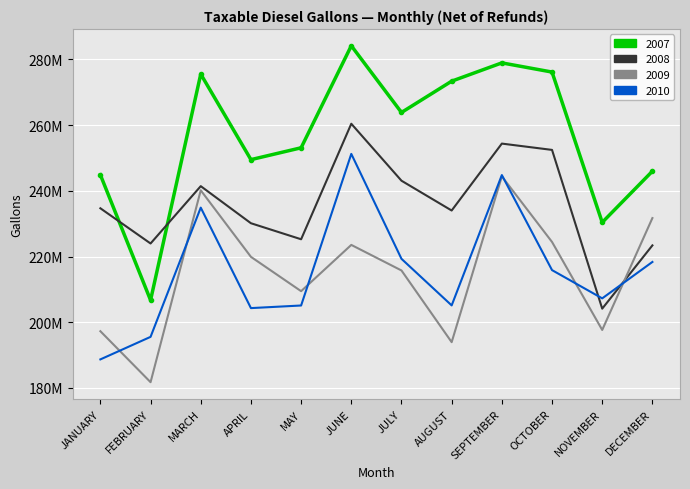

Reading right to left, extract all data points from this chart.

2007: 245989862	230407370	276167807	278961920	273394950	263867265	284171511	253117796	249509391	275550478	206728016	244873915
2008: 223406881	204150018	252471983	254394579	234022307	243095395	260434744	225272249	230152121	241439734	223985934	234700260
2009: 231720029	197664779	224450417	244412169	193949828	215772974	223555180	209471285	219920756	240173563	181765826	197283143
2010: 218365238	207283073	215881238	244810944	205138797	219318120	251256188	205110704	204318970	234903120	195563666	188705030